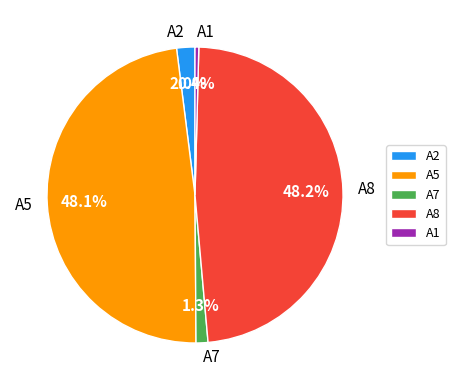

What portion of the pie excludes A8?

51.8%